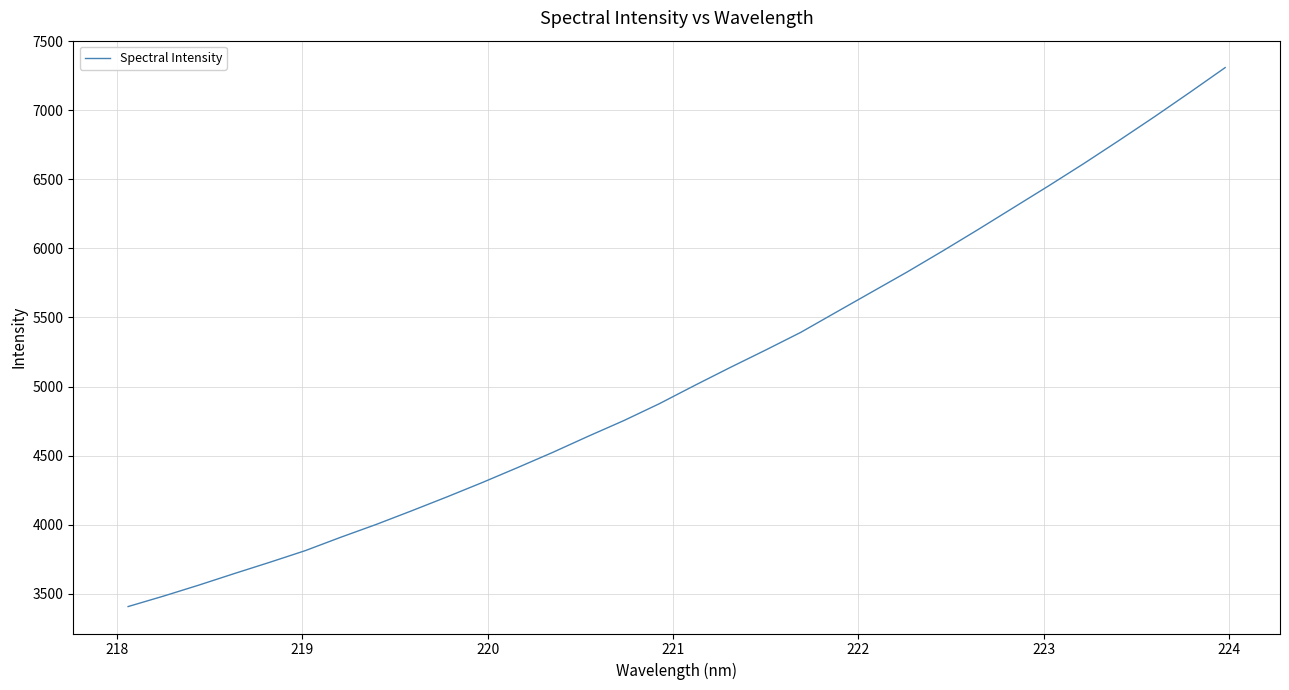

What is the difference between the maximum and minimum values?

3900.5